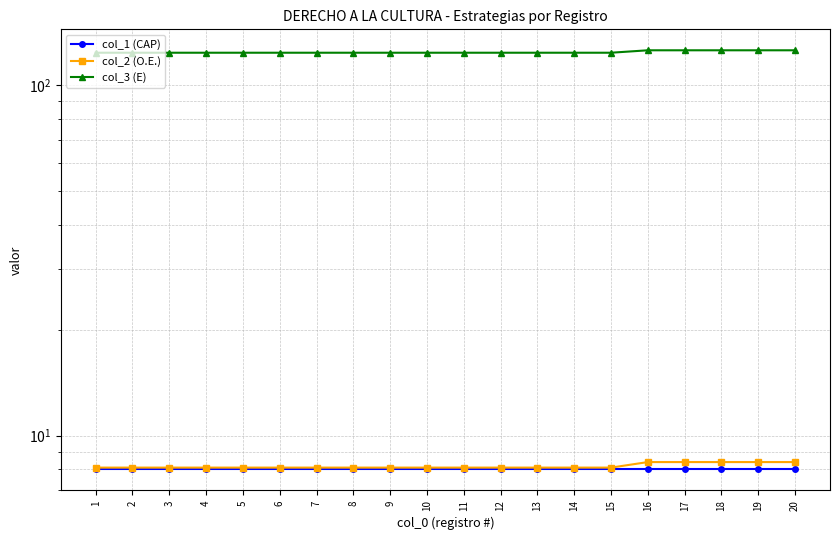

List the series in order of their peak value, lowest first.

col_1 (CAP), col_2 (O.E.), col_3 (E)